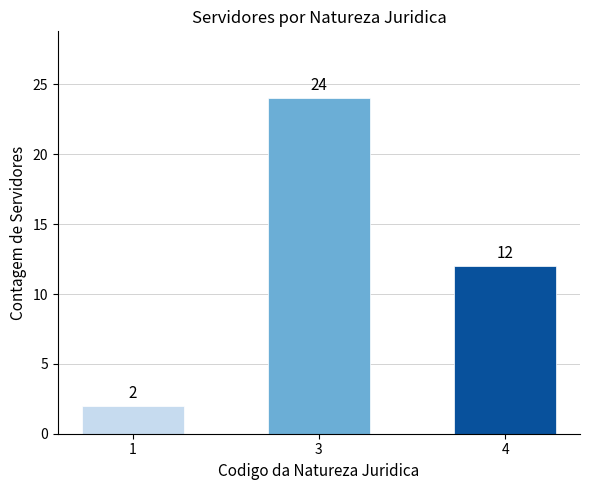

Count the values in the range 2 to 24.

3